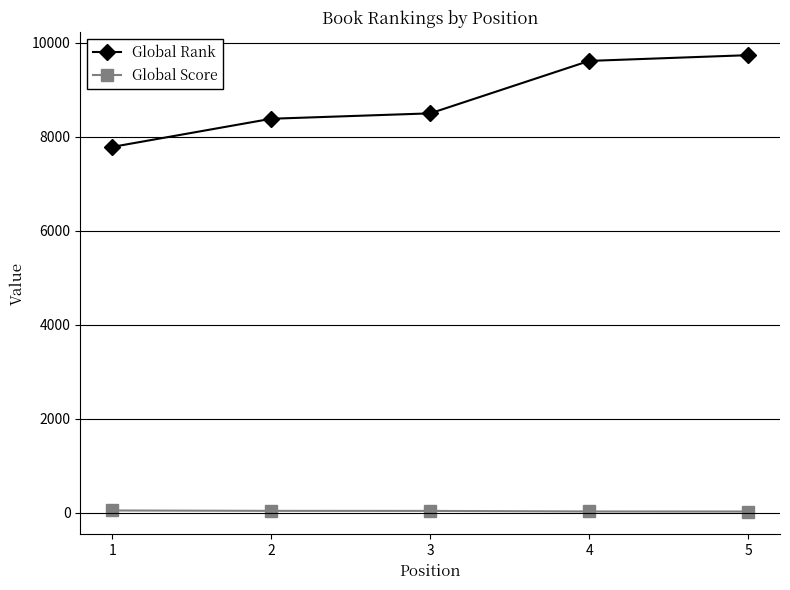

Which series changed the most between 3 and 4?

Global Rank